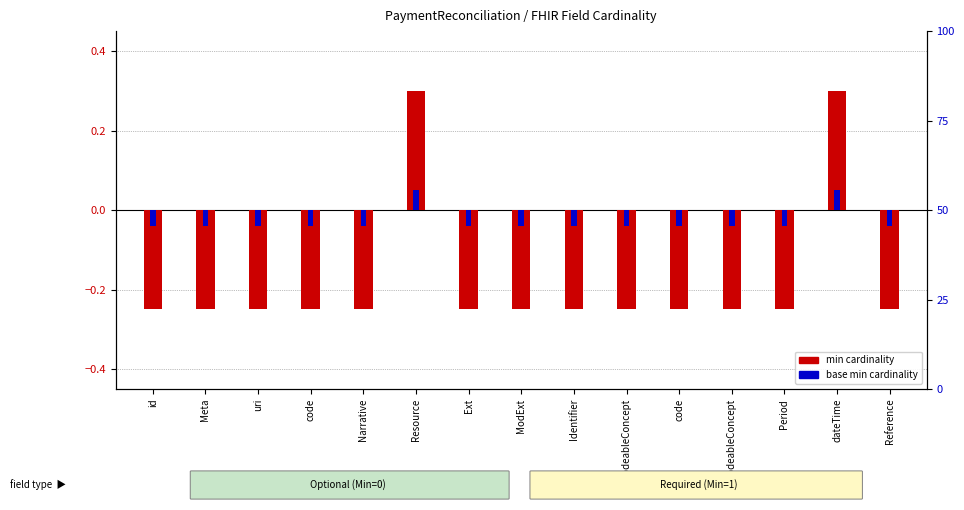

The min cardinality series shows -0.2 at Identifier. True or false?

True